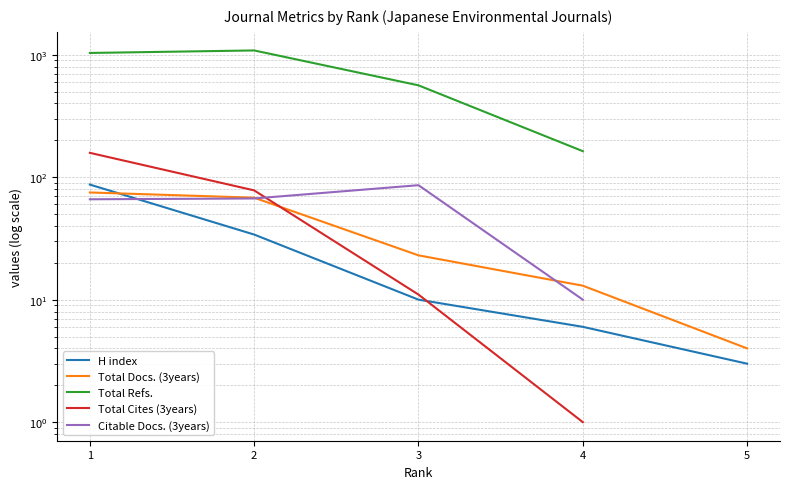

True or false: Total Cites (3years) has more than 2 interior local peaks.

False